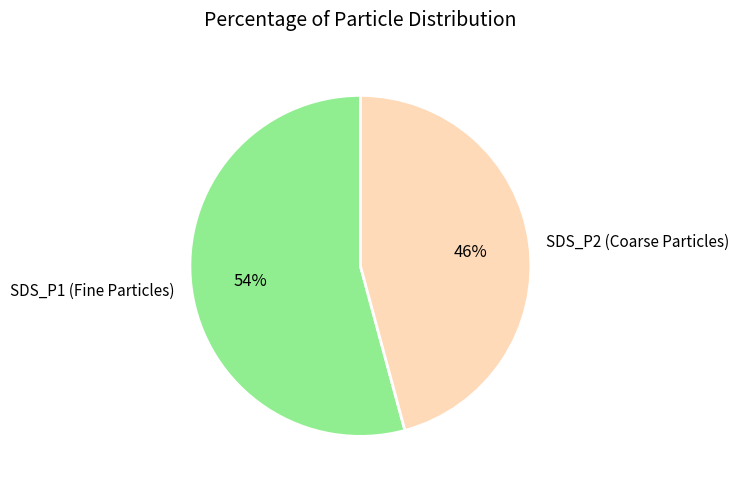

Approximately how many times larger is the value at SDS_P1 compared to SDS_P2?

1.2